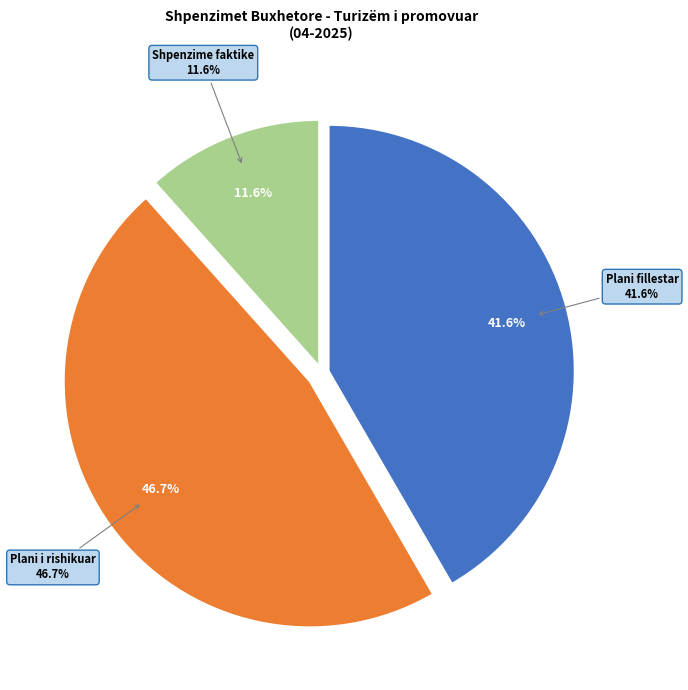

Does Shpenzime faktike account for over 50% of the chart?

No